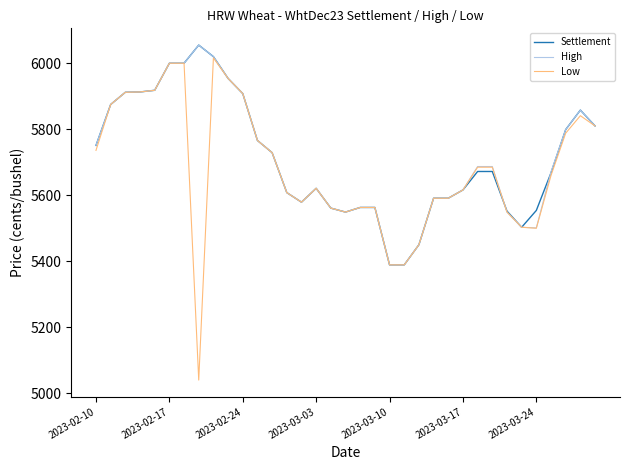

True or false: Settlement has more than 2 points higher than both neighbors.

True